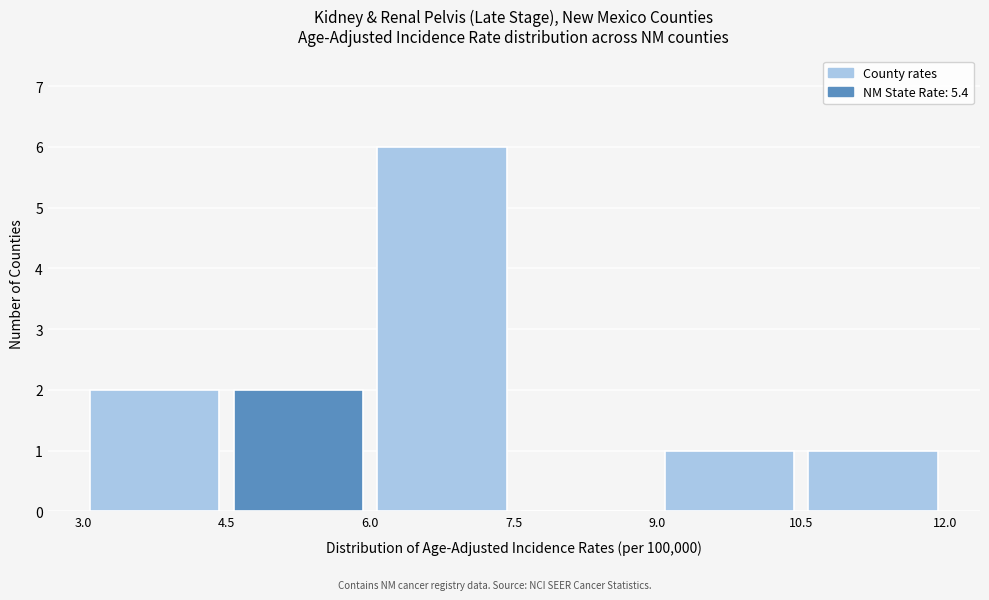

What is the height of the bar covering 9.0 to 10.5 on the x-axis? The values are not printed on the chart, so give them approximately, as read against the axis.

1